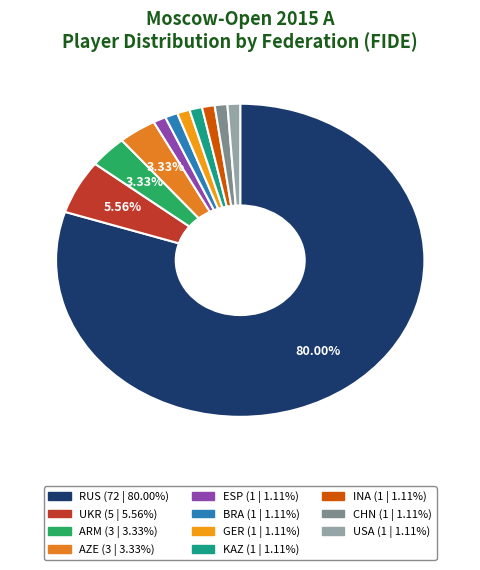

To the nearest percent, what percentage of the pie is AZE?

3%